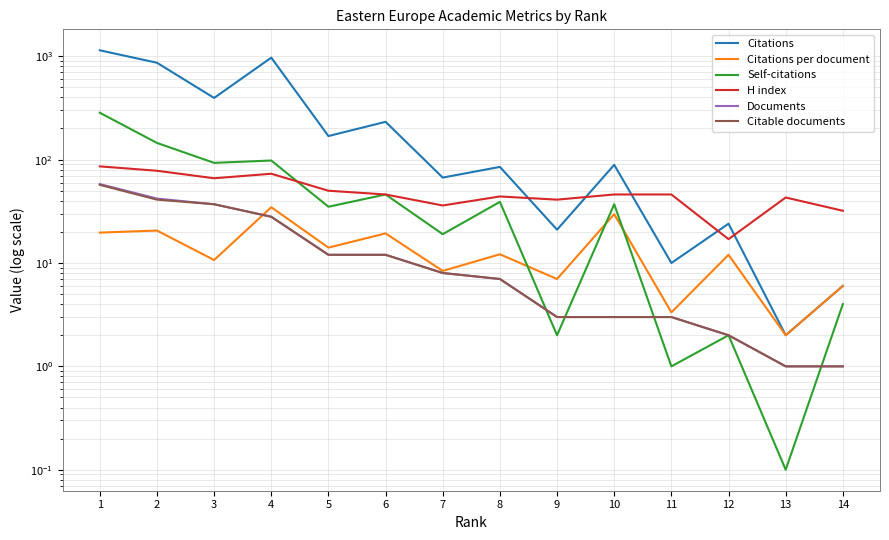

True or false: Citable documents has more than 2 points higher than both neighbors.

False